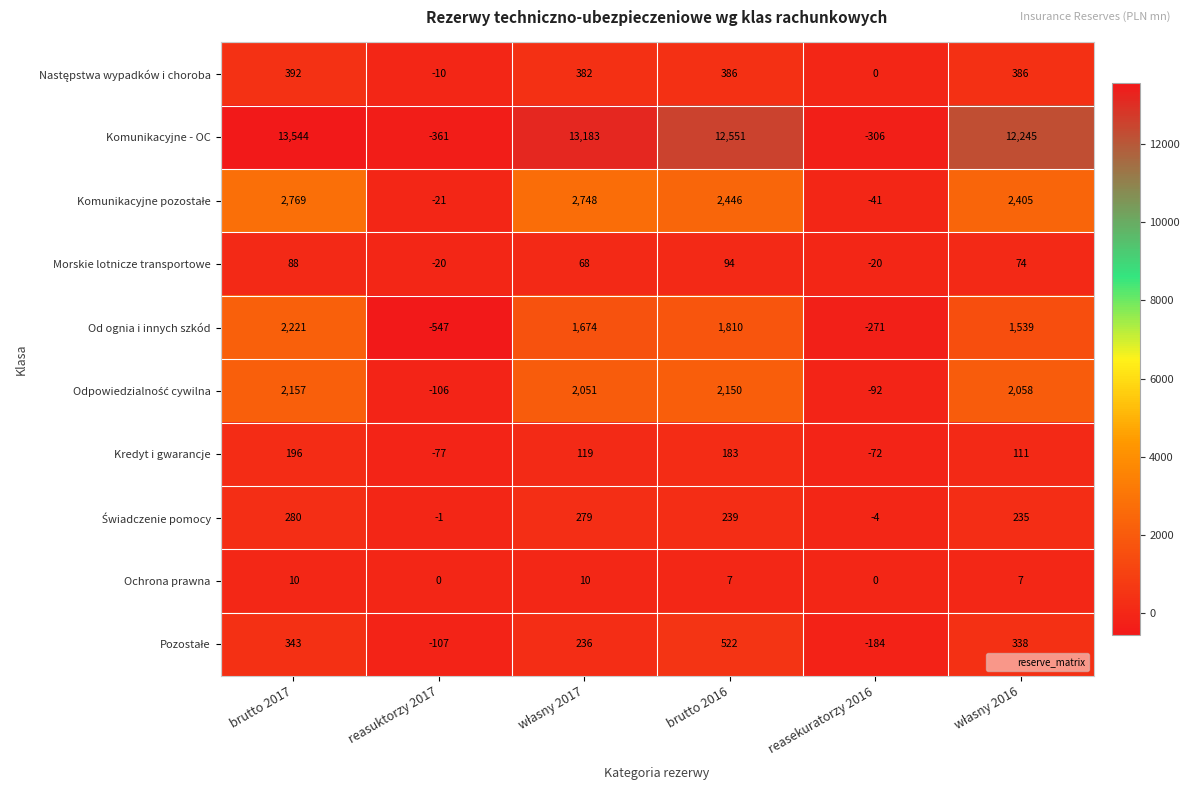

What is the sum of all Ochrona prawna values?

34